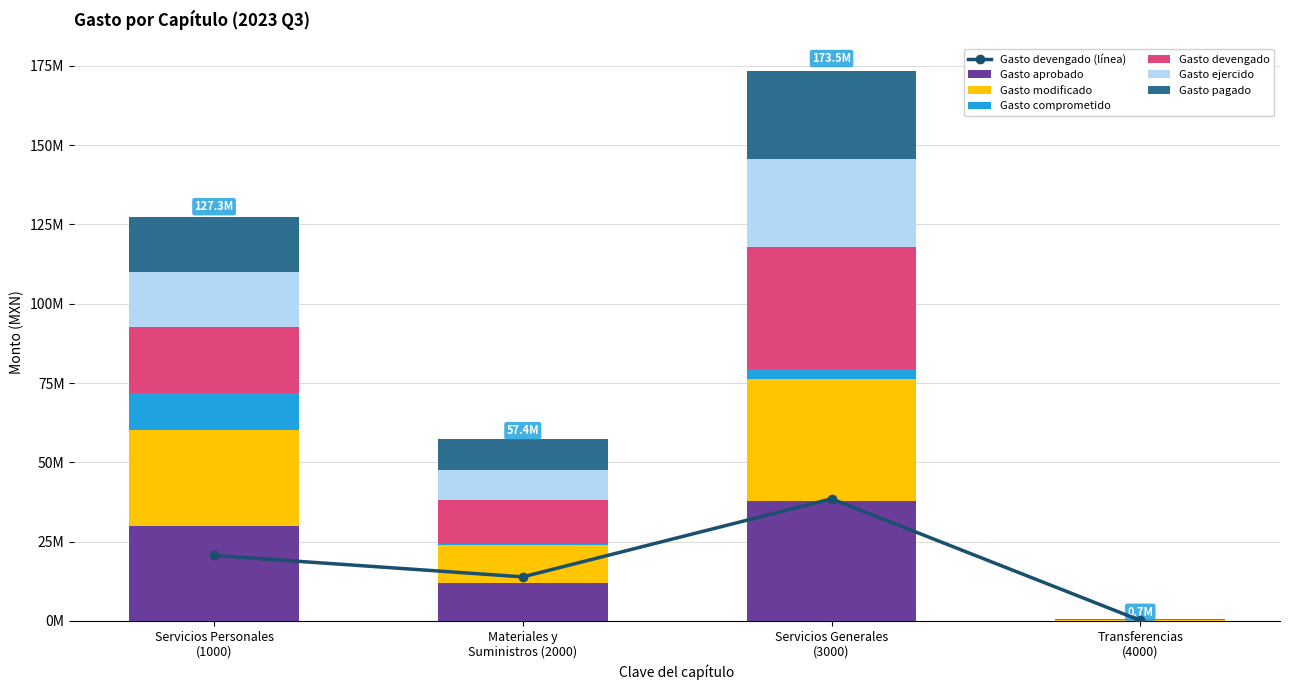

How many values in the Gasto modificado series exceed 30127058?

2